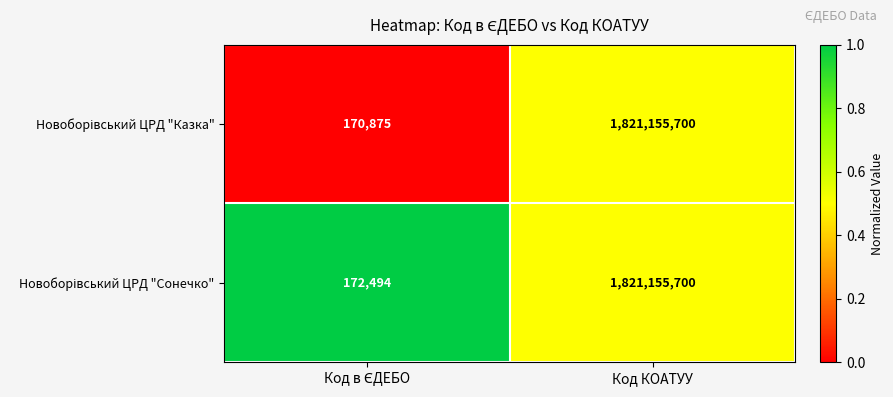

At which category is the sum across all series the highest?

Код КОАТУУ